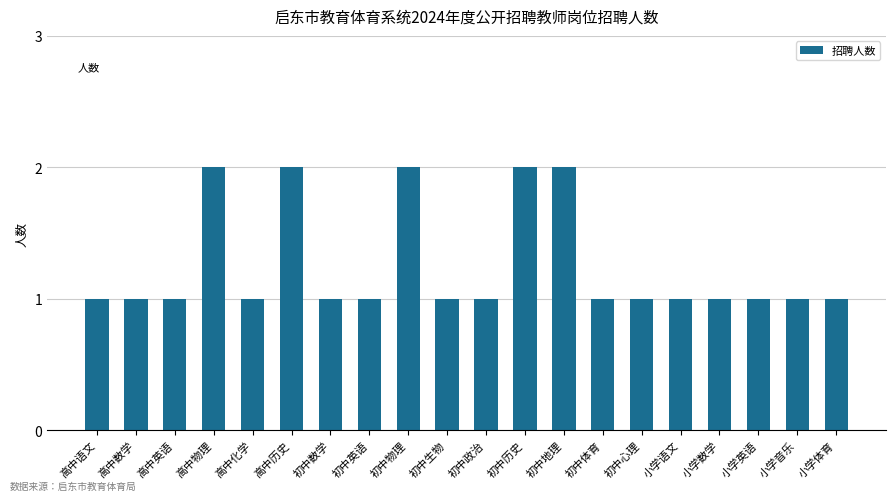

What is the sum of all values?

25